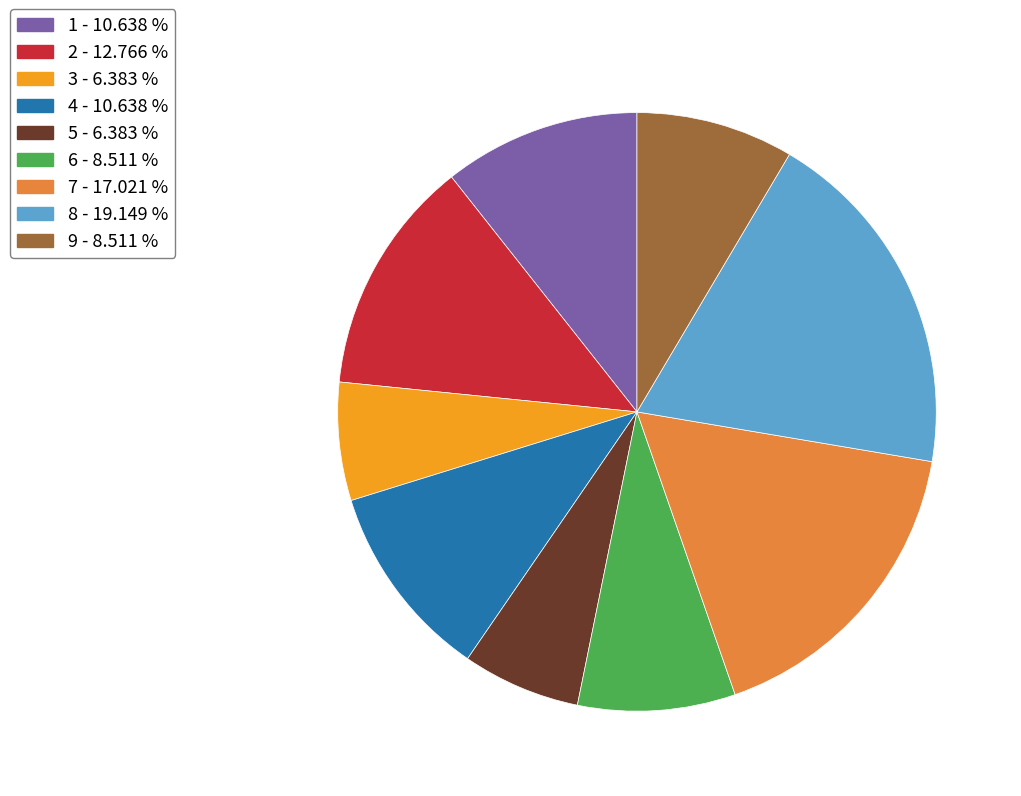

What is the ratio of the value at 6 - 8.511 % to the value at 2 - 12.766 %?

0.7